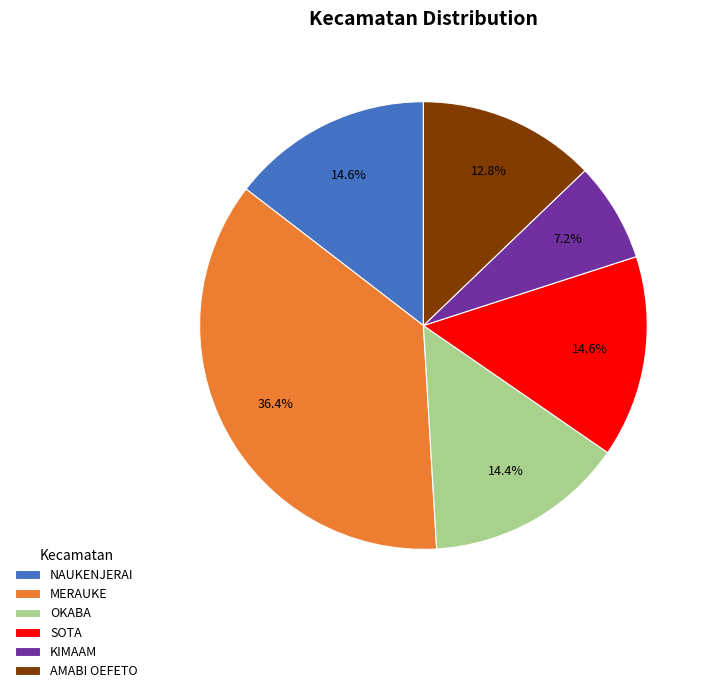

Does MERAUKE account for over 50% of the chart?

No